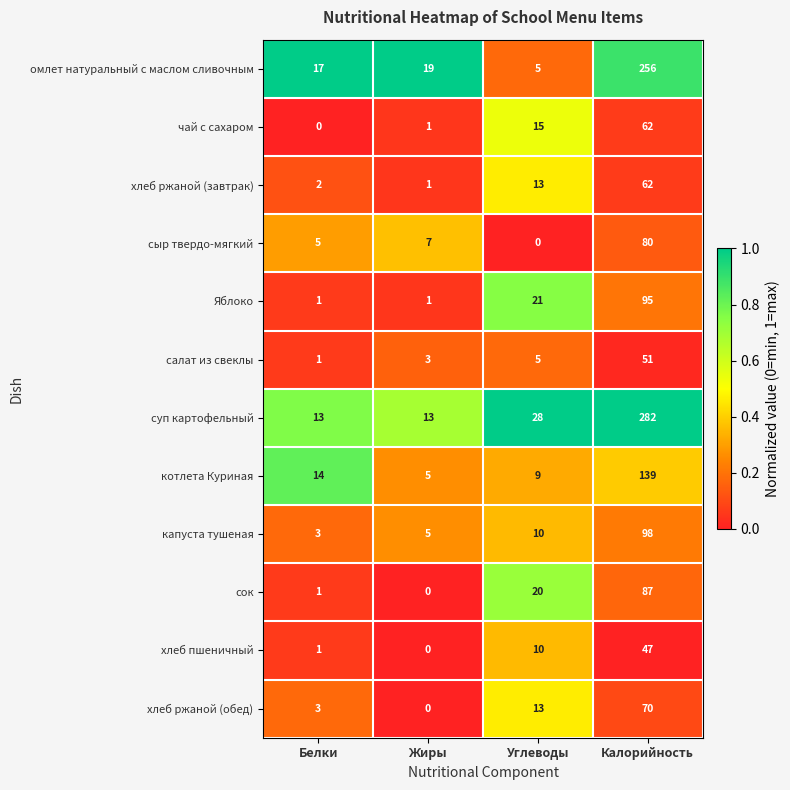

What is the maximum value shown in the chart?

282